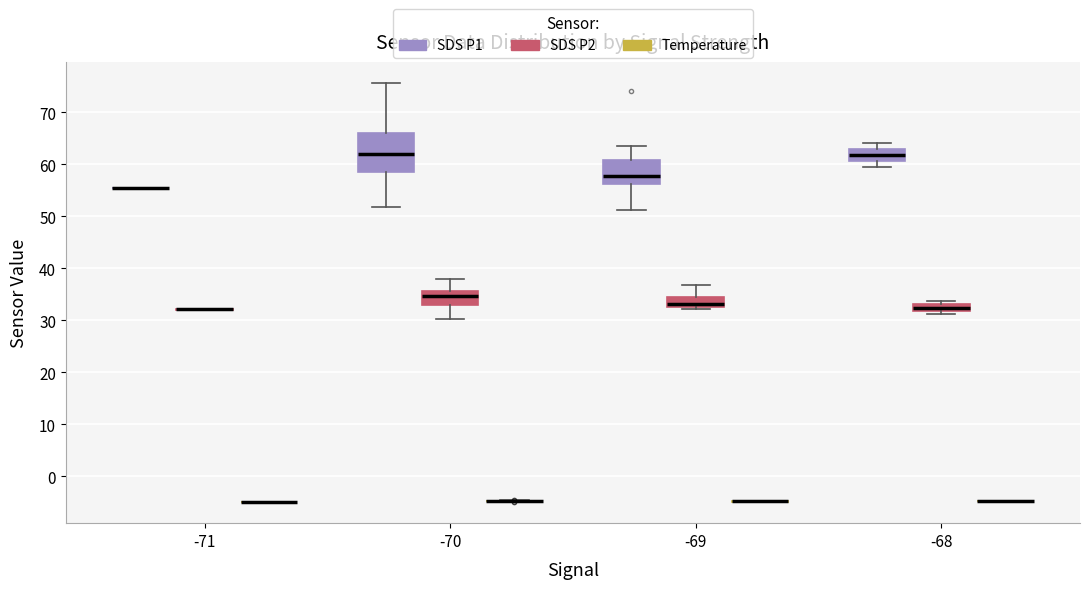

Where does the upper whisker of the box for -68 (SDS P1) end on the y-axis? The values are not printed on the chart, so give them approximately, as read against the axis.

64